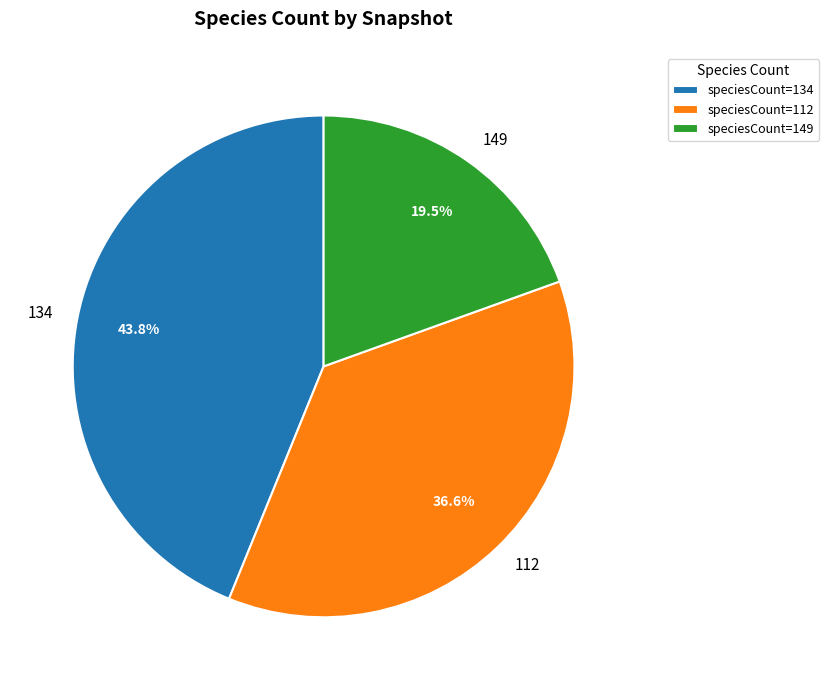

What percentage do speciesCount=149 and speciesCount=134 together represent?

63.4%